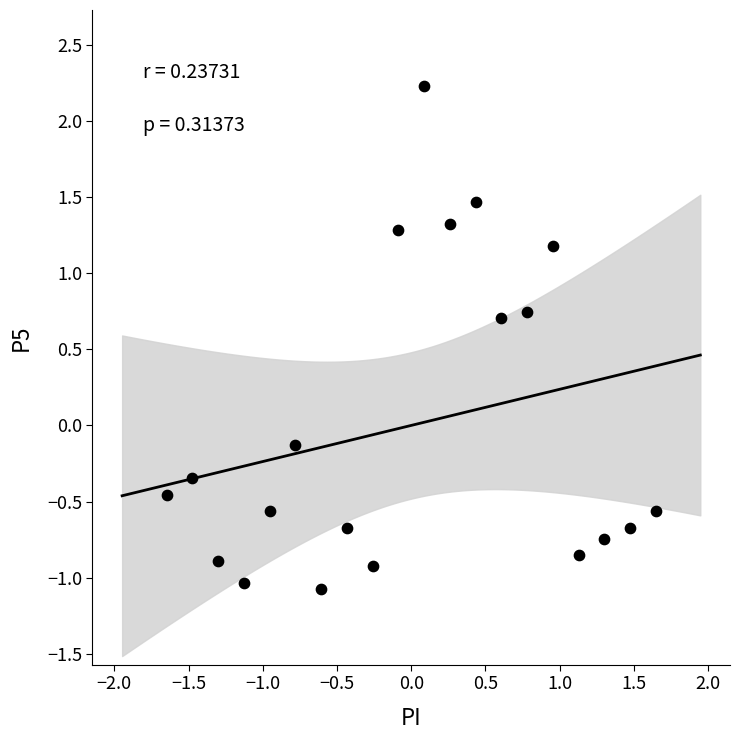

What is the range of X values (max minus min)?

3.3